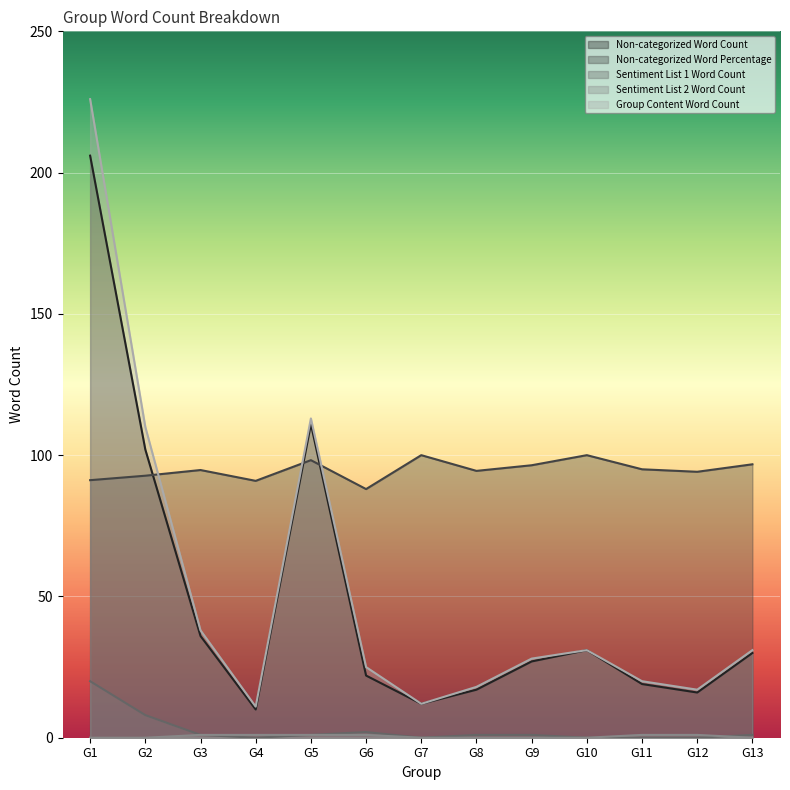

How many times do Sentiment List 1 Word Count and Sentiment List 2 Word Count cross each other?

1